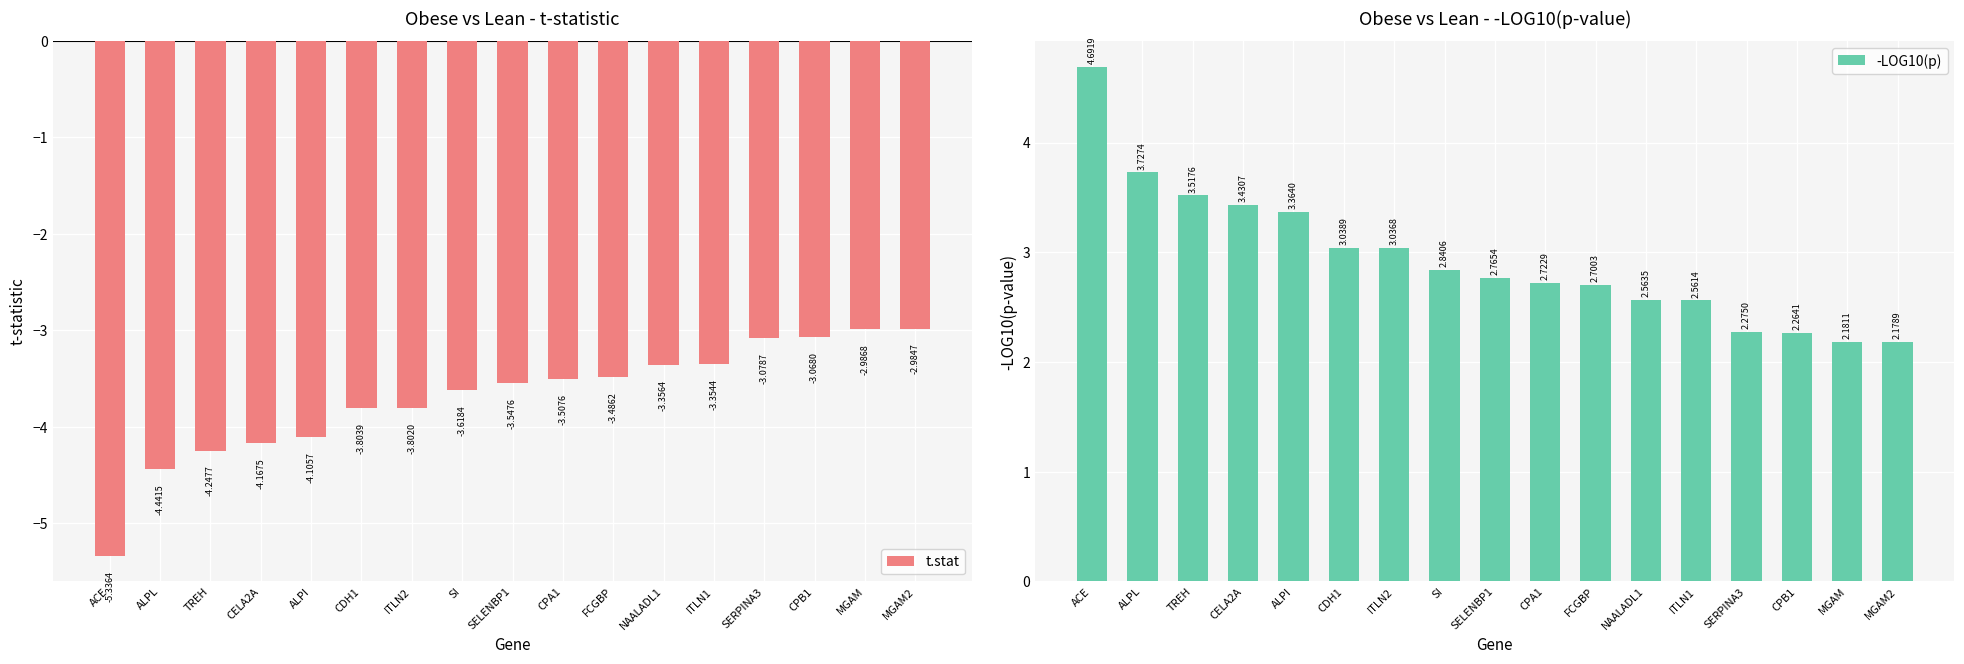

Which category has the lowest value in the -LOG10(p) series?

MGAM2